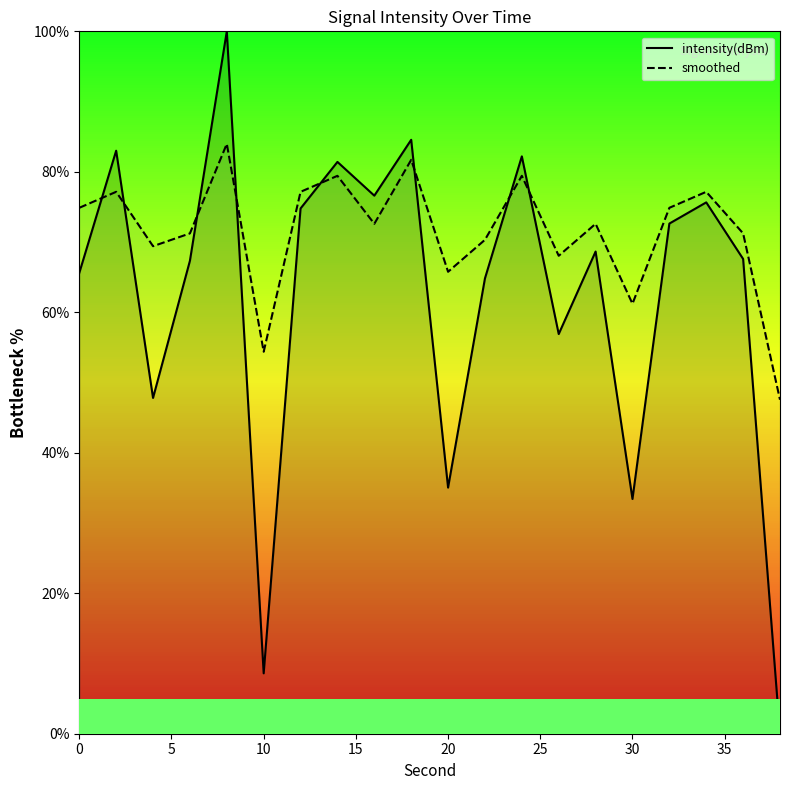

What are all the series names shown in the legend?

intensity(dBm), smoothed